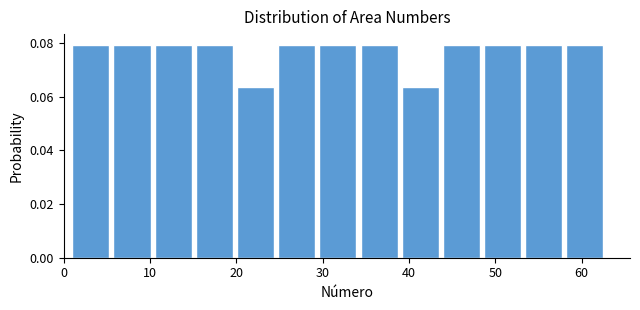

What is the height of the bar covering 53 to 58 on the x-axis? Neither the bar edges nor the heights are printed on the chart, so give them approximately, as read against the axes.

0.080